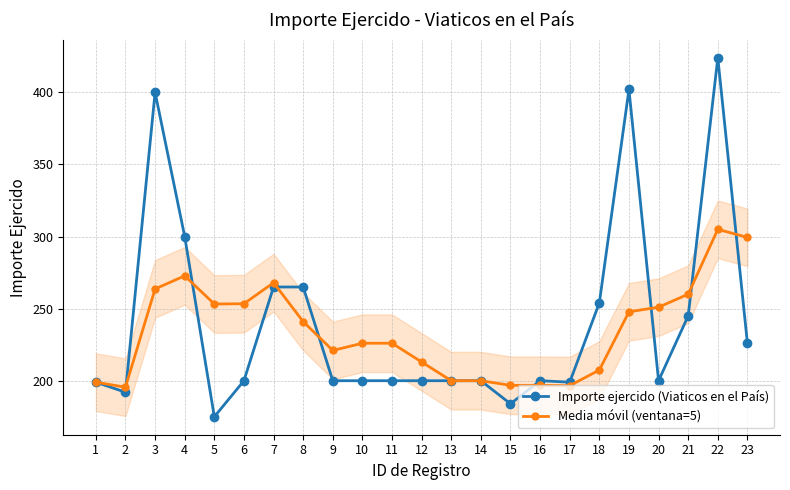

Reading left to right, list all the values displayed in this chart.

Importe ejercido (Viaticos en el País): 1=199.0	2=192.0	3=400.0	4=300.0	5=175.0	6=200.0	7=265.0	8=265.0	9=200.0	10=200.0	11=200.0	12=200.0	13=200.0	14=200.0	15=184.0	16=200.0	17=199.0	18=254.0	19=402.0	20=200.0	21=245.0	22=424.0	23=226.0
Media móvil (ventana=5): 1=199.0	2=195.5	3=263.7	4=272.8	5=253.2	6=253.4	7=268.0	8=241.0	9=221.0	10=226.0	11=226.0	12=213.0	13=200.0	14=200.0	15=196.8	16=196.8	17=196.6	18=207.4	19=247.8	20=251.0	21=260.0	22=305.0	23=299.4